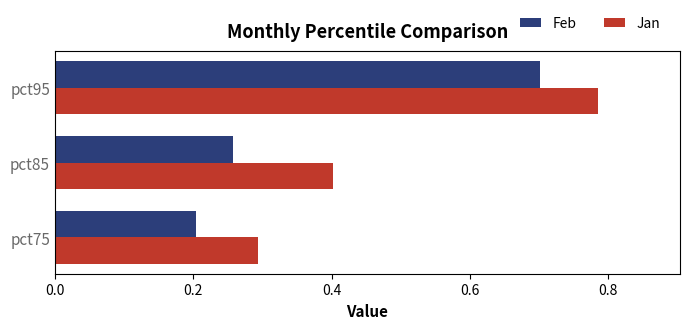

Which category has the lowest value across all series?

pct75